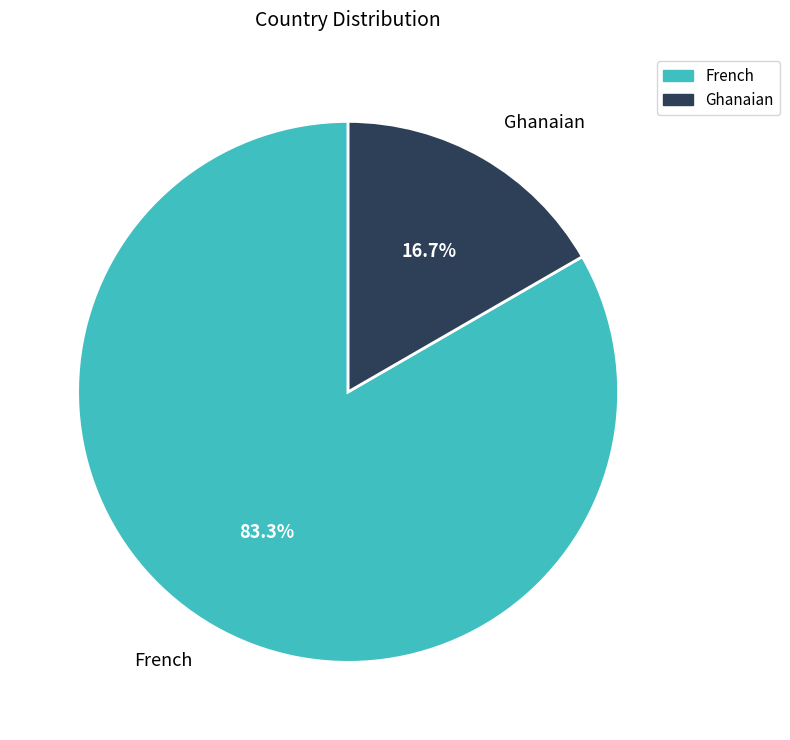

What percentage is the French slice, to the nearest percent?

83%